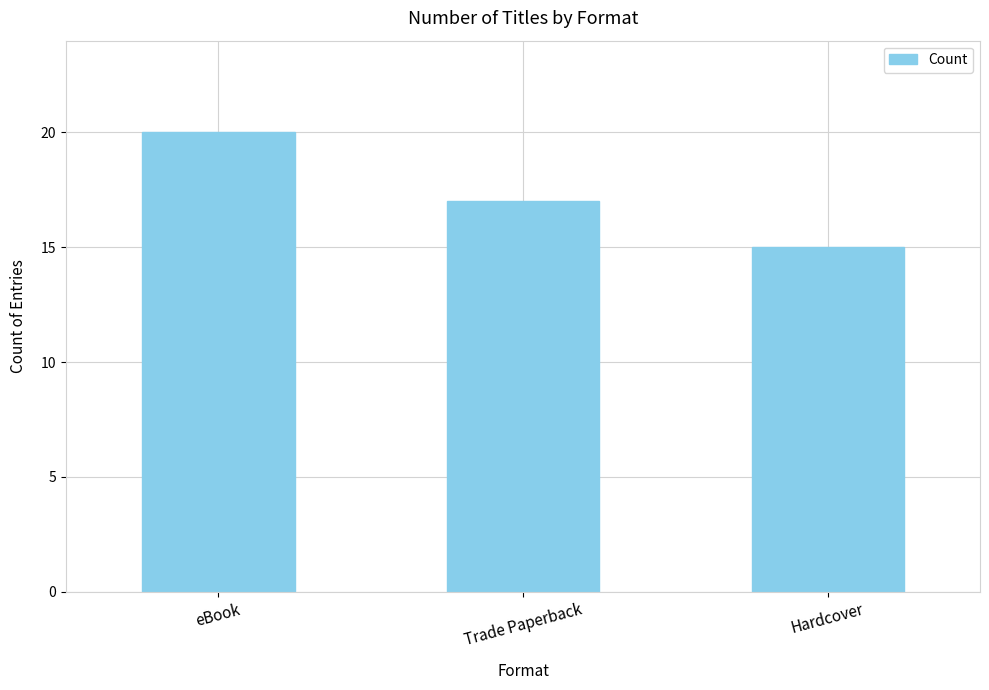

How many bars are there in total?

3